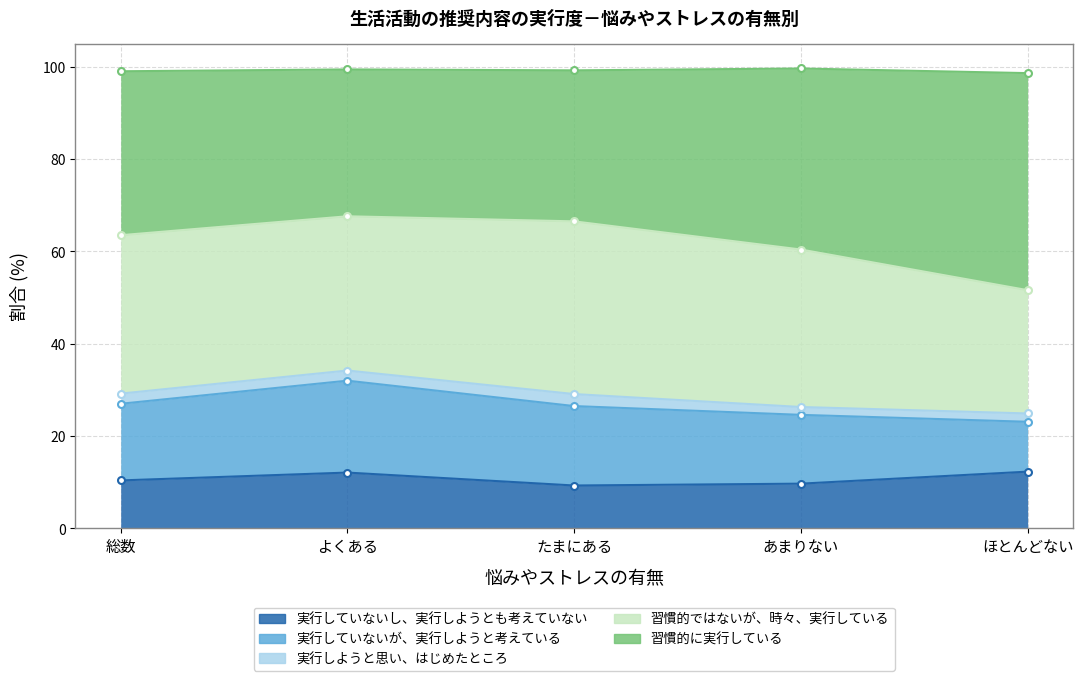

What are all the series names shown in the legend?

実行していないし、実行しようとも考えていない, 実行していないが、実行しようと考えている, 実行しようと思い、はじめたところ, 習慣的ではないが、時々、実行している, 習慣的に実行している